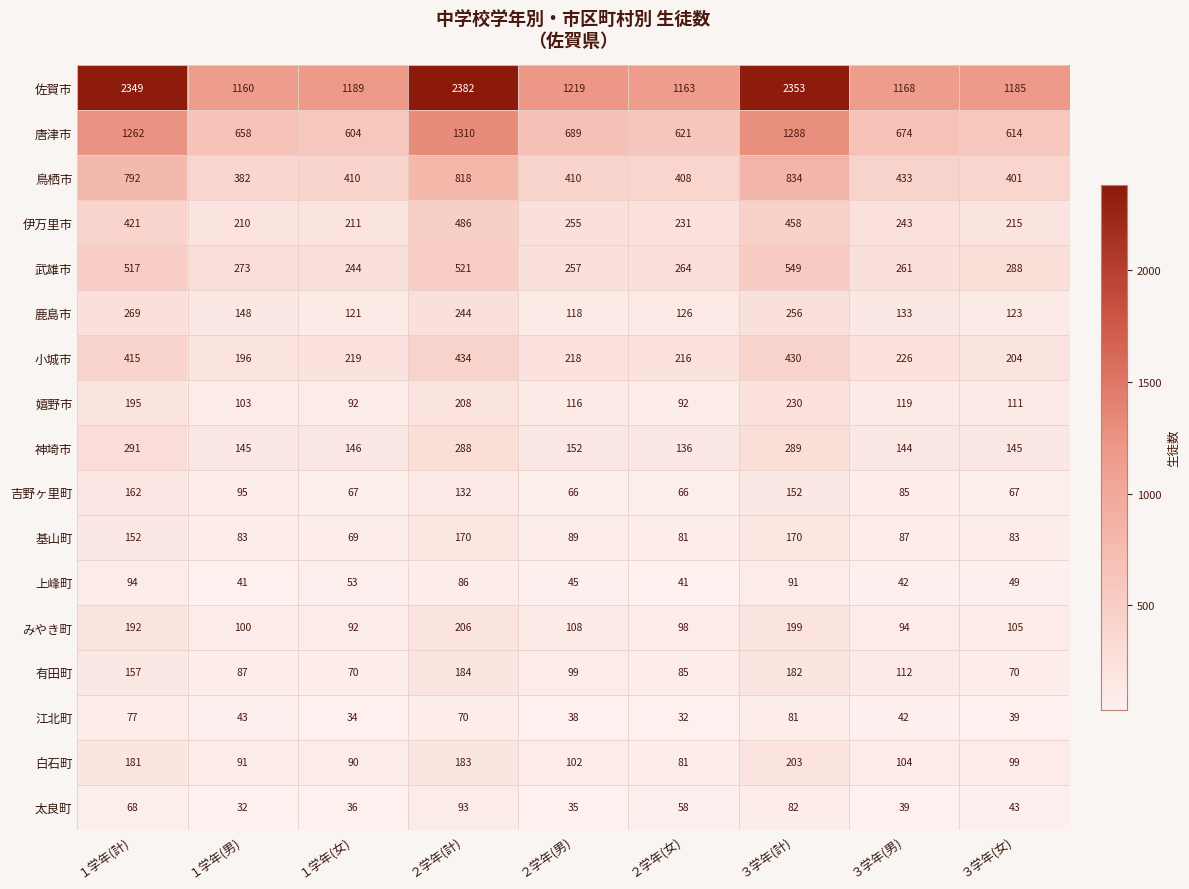

What is the spread (max minus min) of values at ２学年(男)?

1184